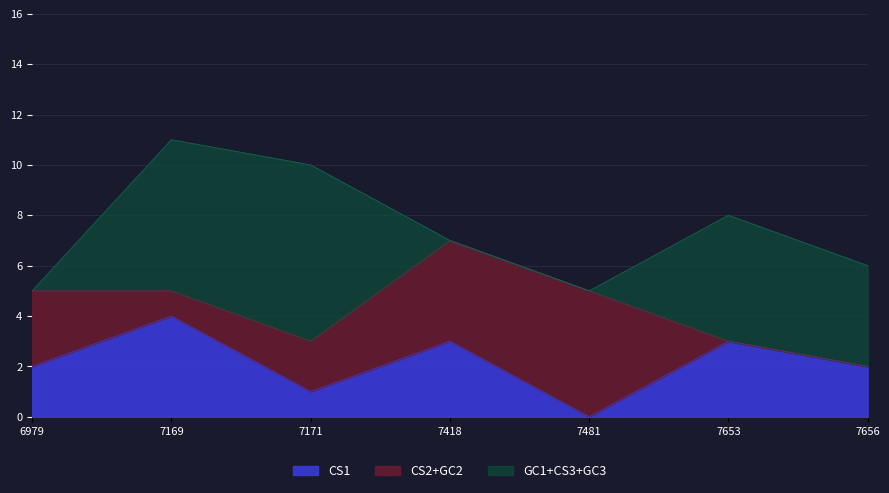

True or false: CS1 has more than 2 points higher than both neighbors.

True